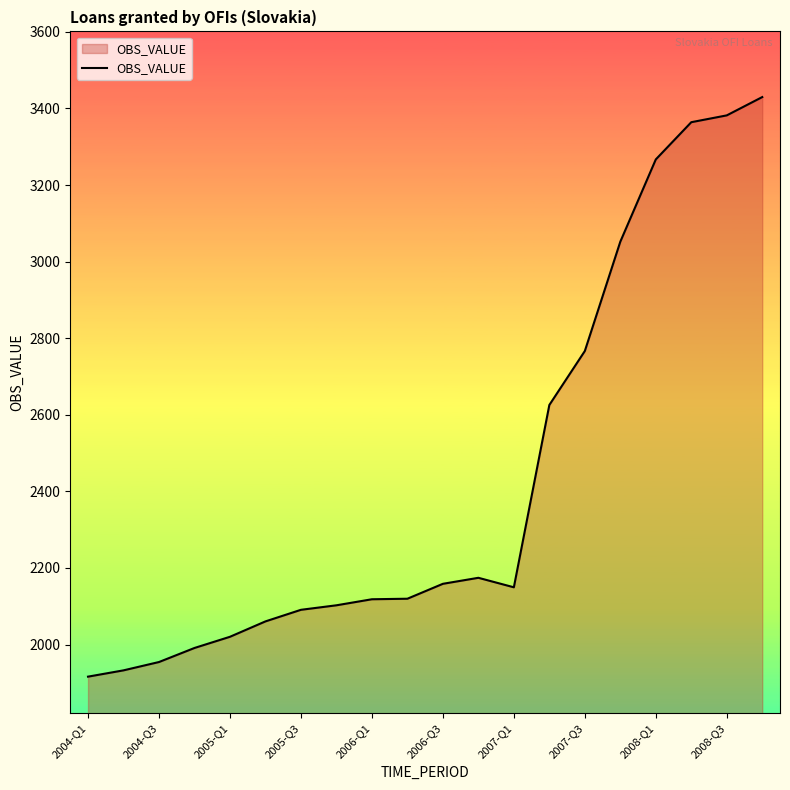

How many categories are shown in the chart?

20